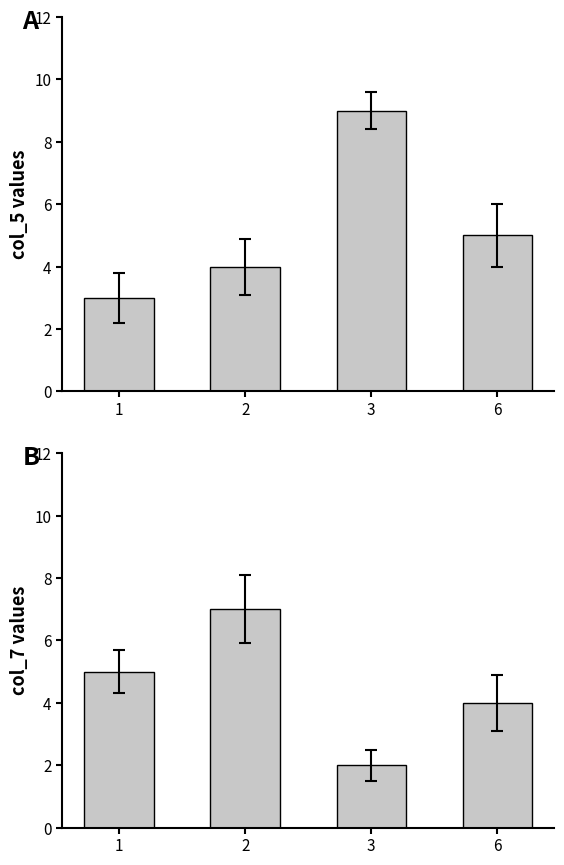

Between 6 and 2, which is larger?

6